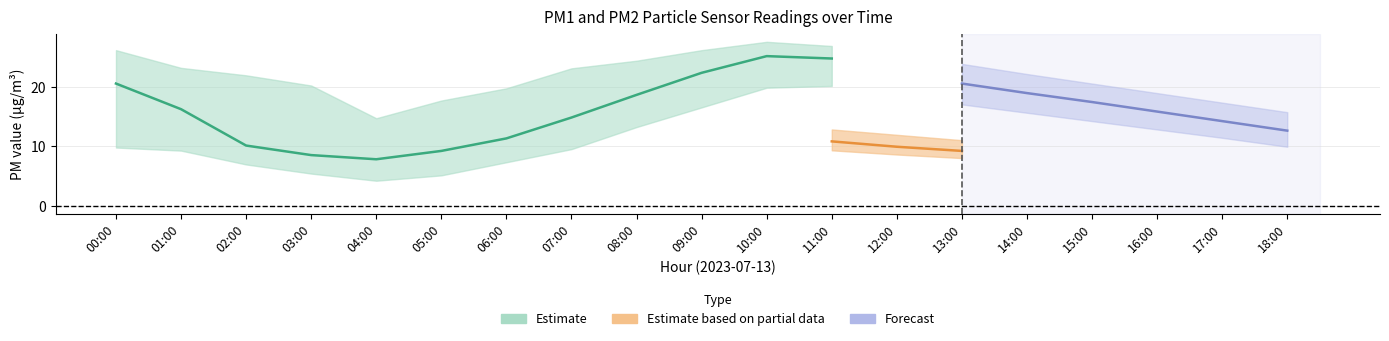

What is the label of the 8th point from the left?

07:00